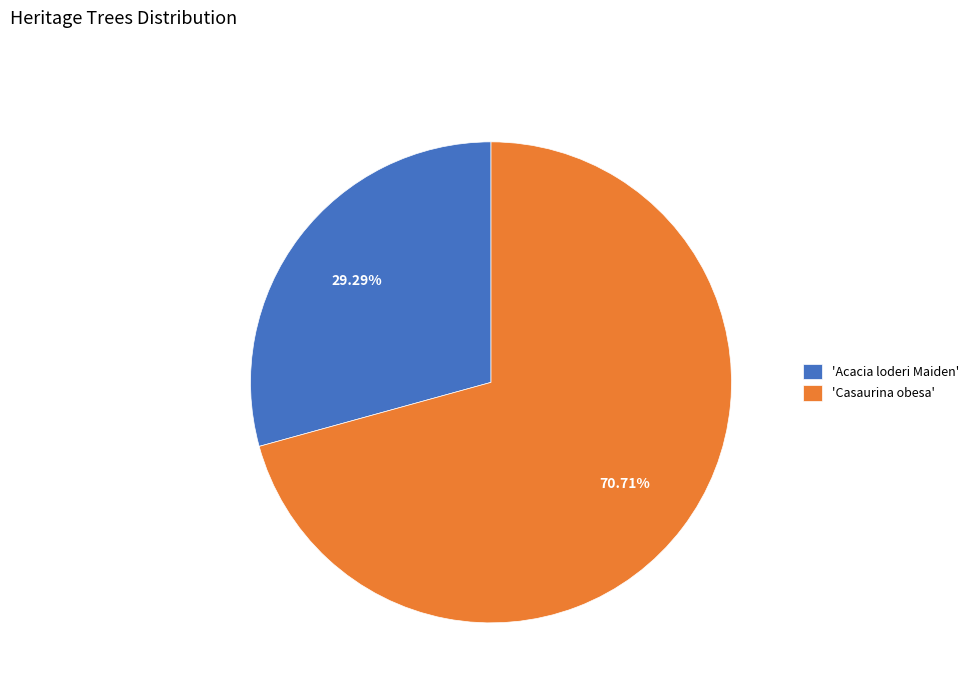

Do 'Casaurina obesa' and 'Acacia loderi Maiden' together represent more than half of the pie?

Yes